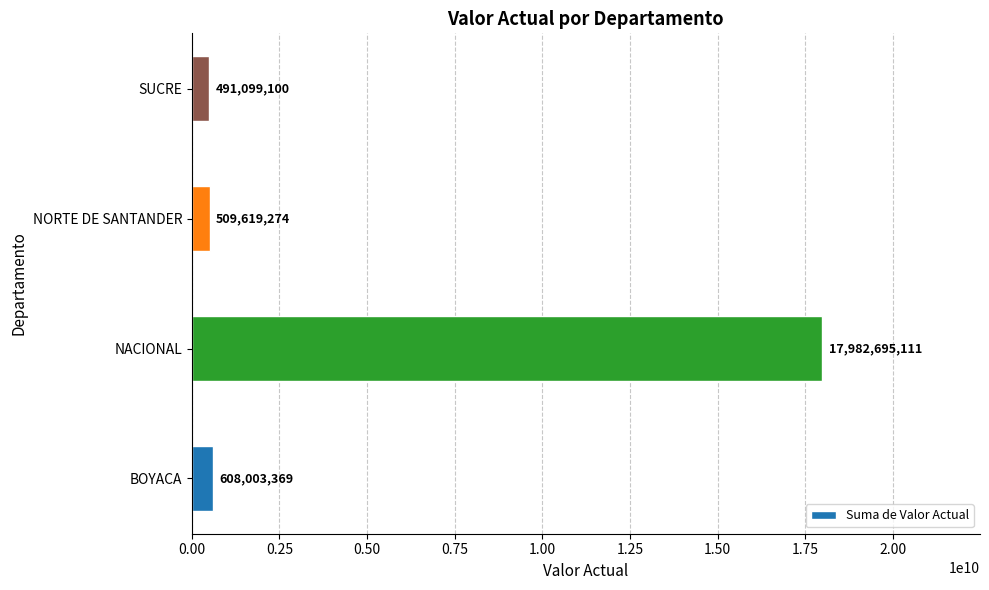

Reading bottom to top, list all the values displayed in this chart.

BOYACA=608003369	NACIONAL=17982695111	NORTE DE SANTANDER=509619274	SUCRE=491099100